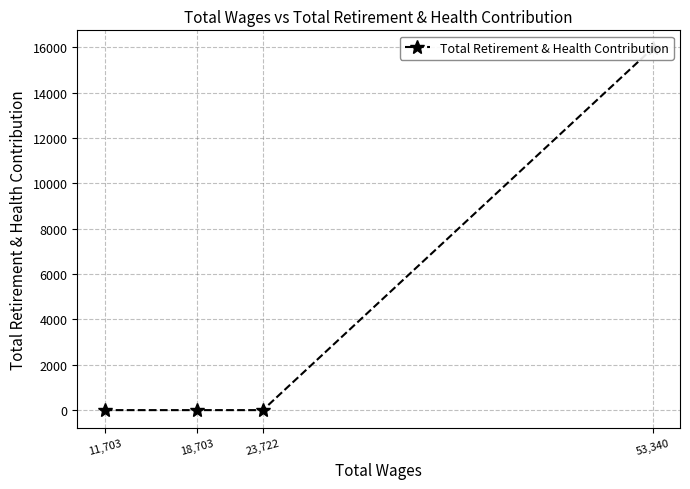

Which has a higher value, 18,703 or 23,722?

18,703